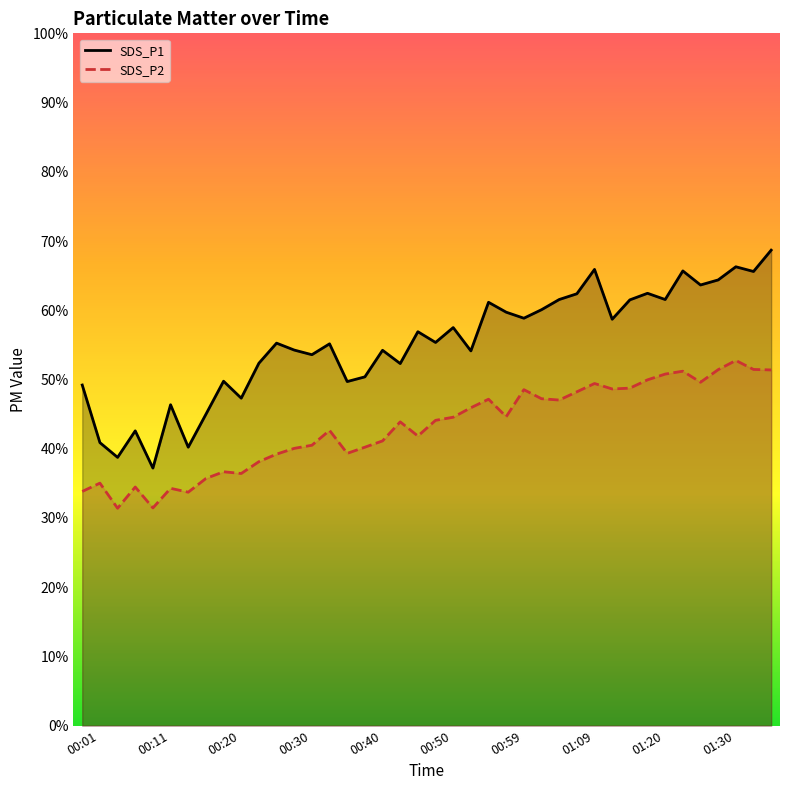

What is the highest value of the SDS_P1 series?

68.7